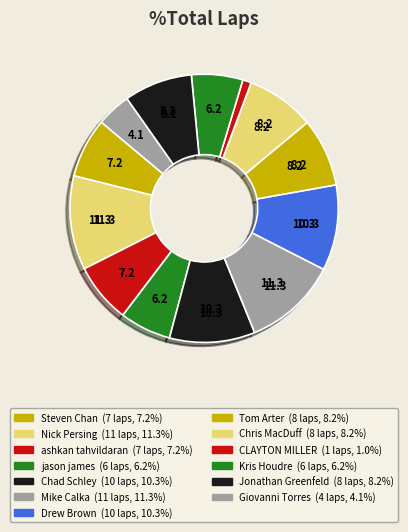

Rank the categories by value from lowest to highest.

CLAYTON MILLER, Giovanni Torres, jason james, Kris Houdre, Steven Chan, ashkan tahvildaran, Tom Arter, Chris MacDuff, Jonathan Greenfeld, Chad Schley, Drew Brown, Nick Persing, Mike Calka